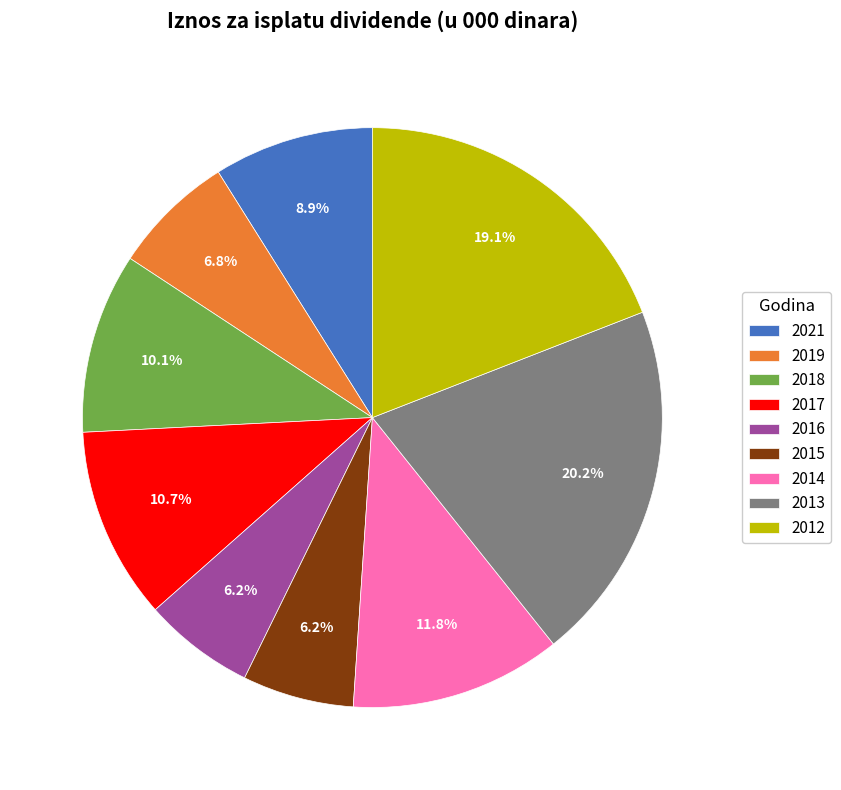

Between 2017 and 2012, which is larger?

2012